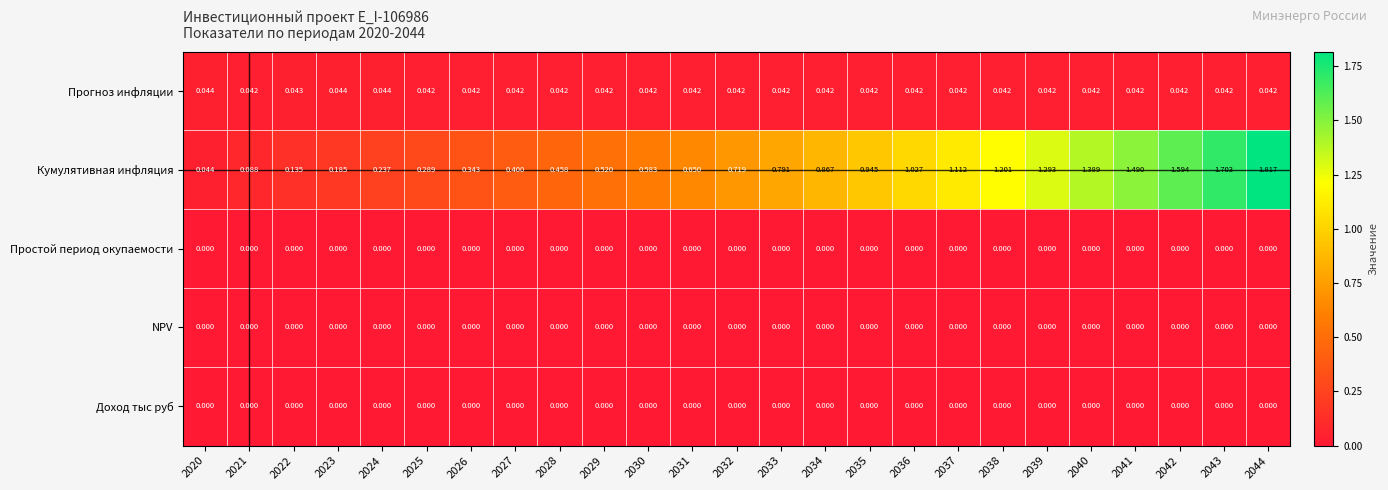

Which series has the largest range (max minus min)?

Кумулятивная инфляция